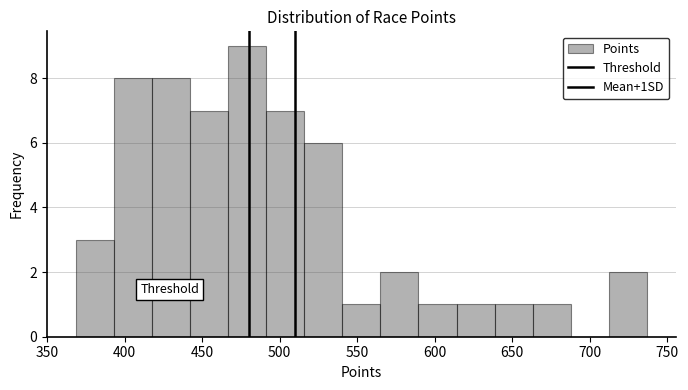

Reading left to right, transcribe this chart: for each bar, give the range it covers on the x-axis and its height. Neither the bar edges nor the heights are printed on the chart, so give them approximately, as read against the axes.

370 to 395: 3
395 to 415: 8
415 to 440: 8
440 to 465: 7
465 to 490: 9
490 to 515: 7
515 to 540: 6
540 to 565: 1
565 to 590: 2
590 to 615: 1
615 to 640: 1
640 to 665: 1
665 to 690: 1
690 to 710: 0
710 to 735: 2